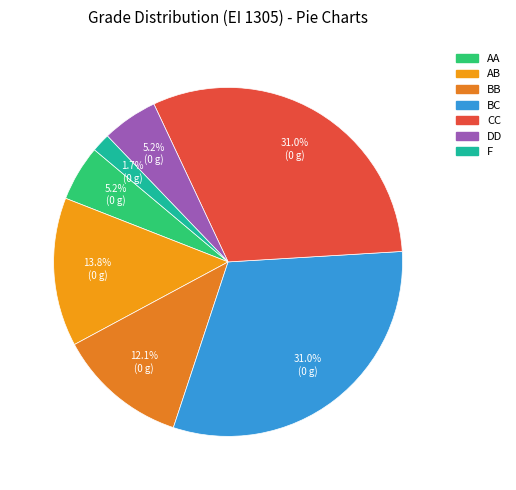

Count the number of slices in the pie.

7